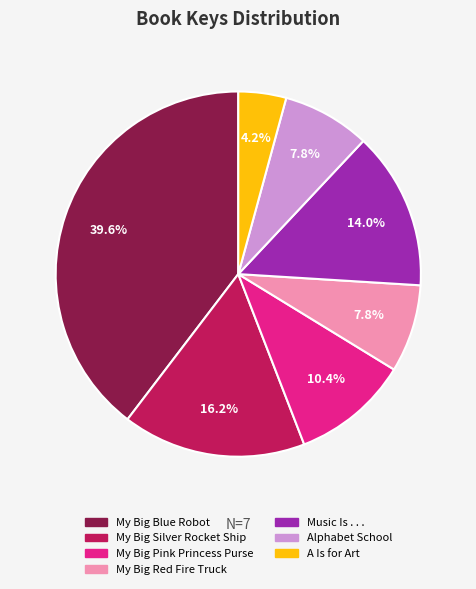

What percentage is the My Big Silver Rocket Ship slice, to the nearest percent?

16%